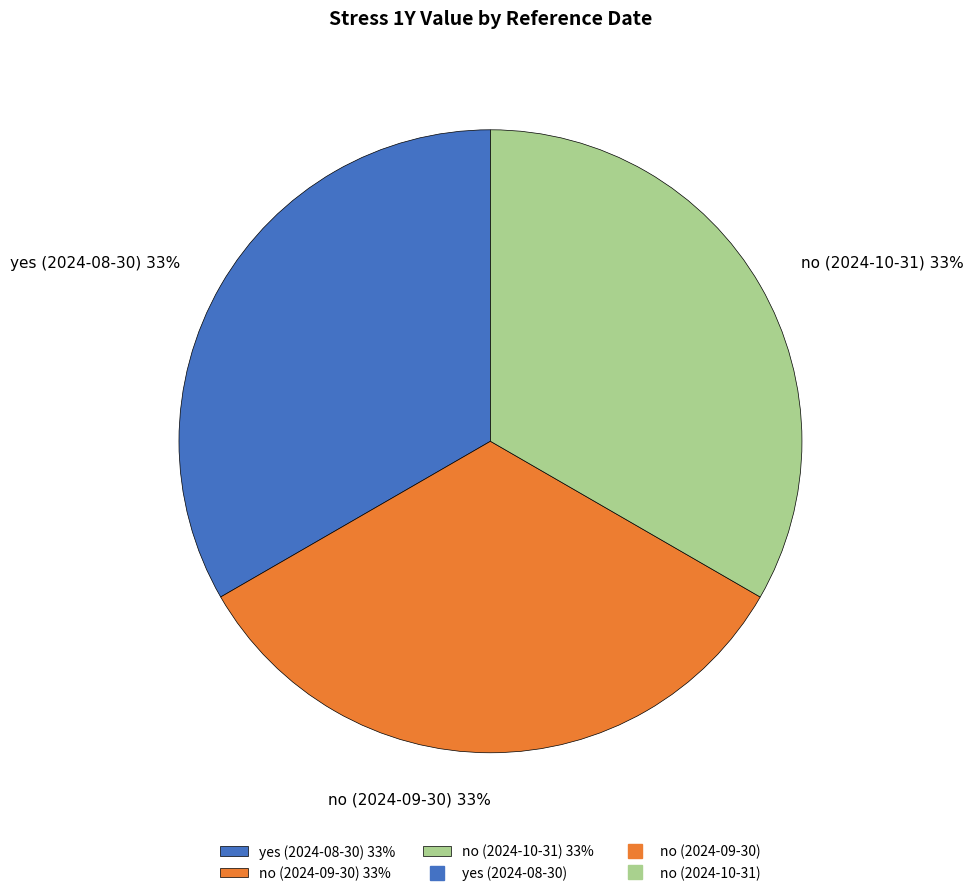

Combined, do yes (2024-08-30) and no (2024-09-30) account for over 50%?

Yes